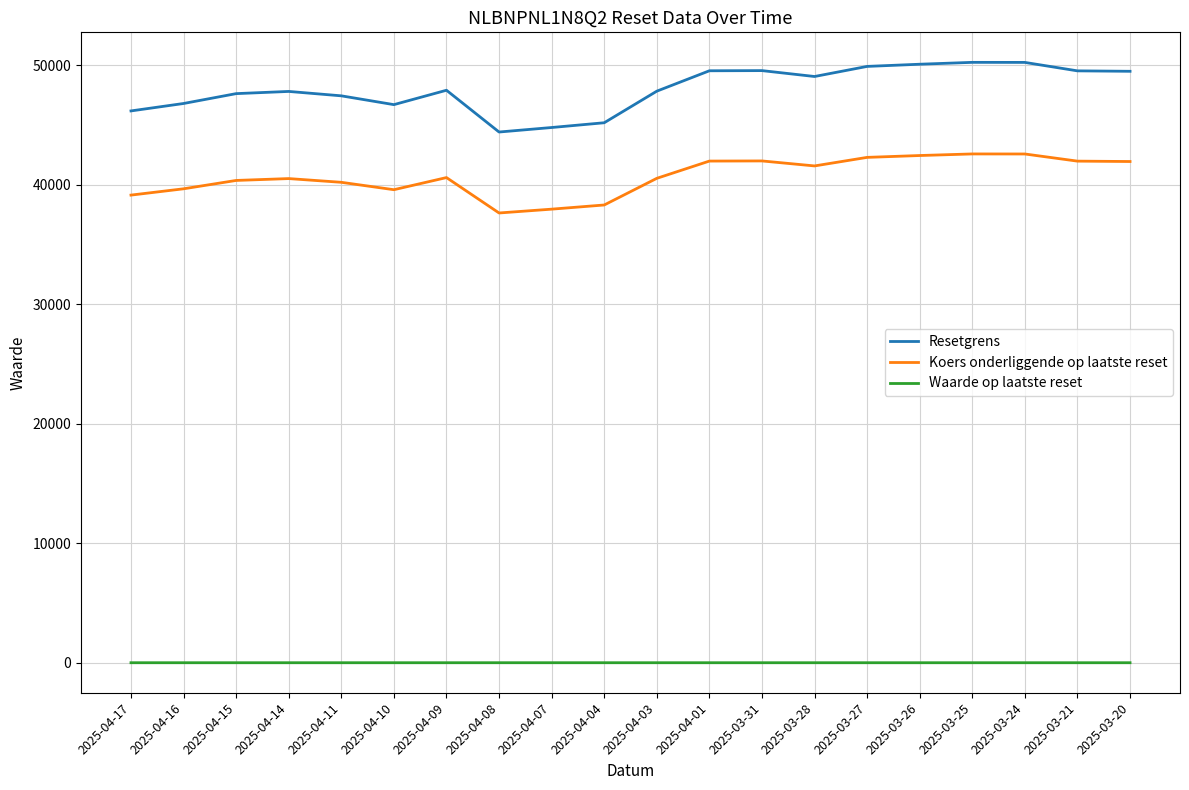

Read the Resetgrens value at 2025-04-15.

47635.4